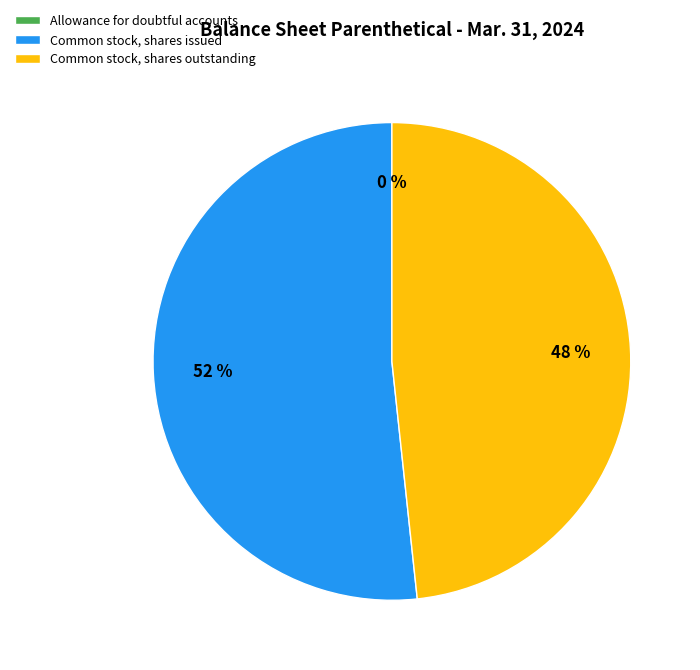

Which category accounts for the majority?

Common stock, shares issued